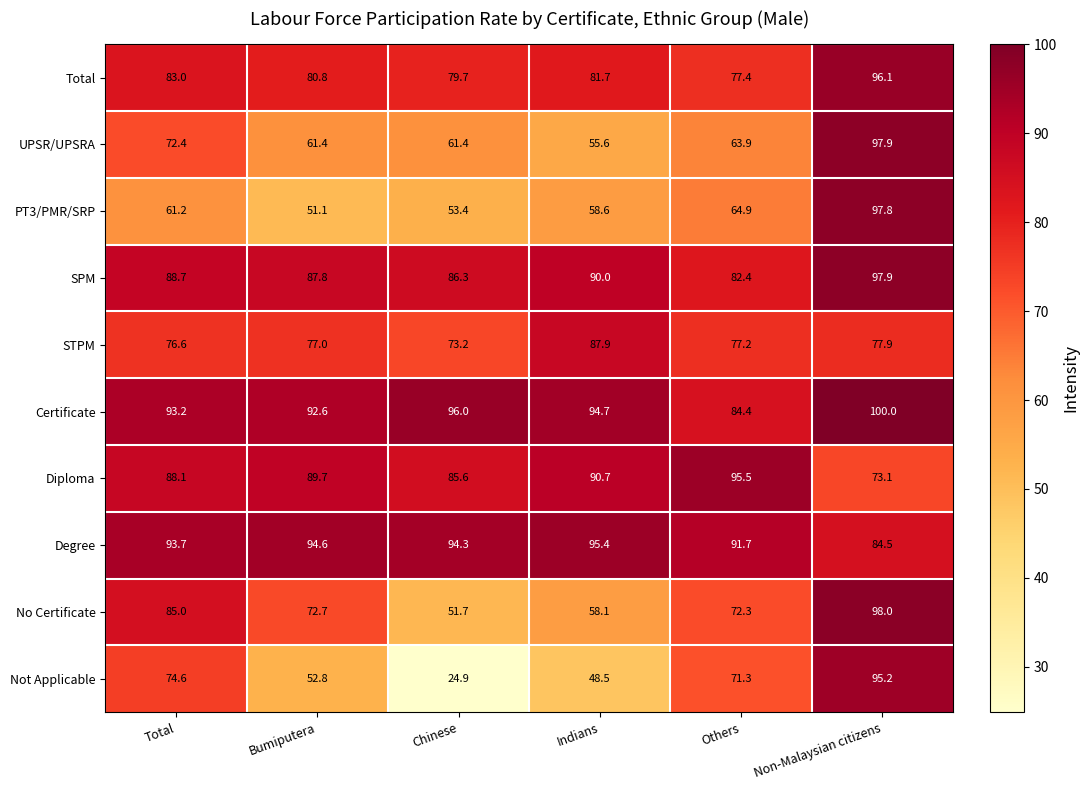

Count the number of categories in the chart.

6